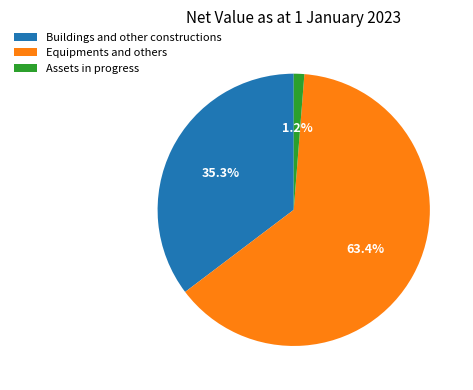

How many segments does this pie chart have?

3